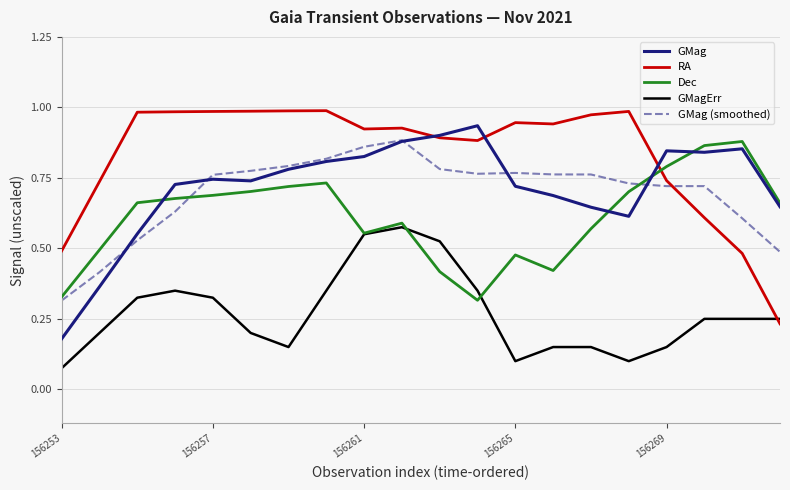

Which series has the largest total across all categories?

RA